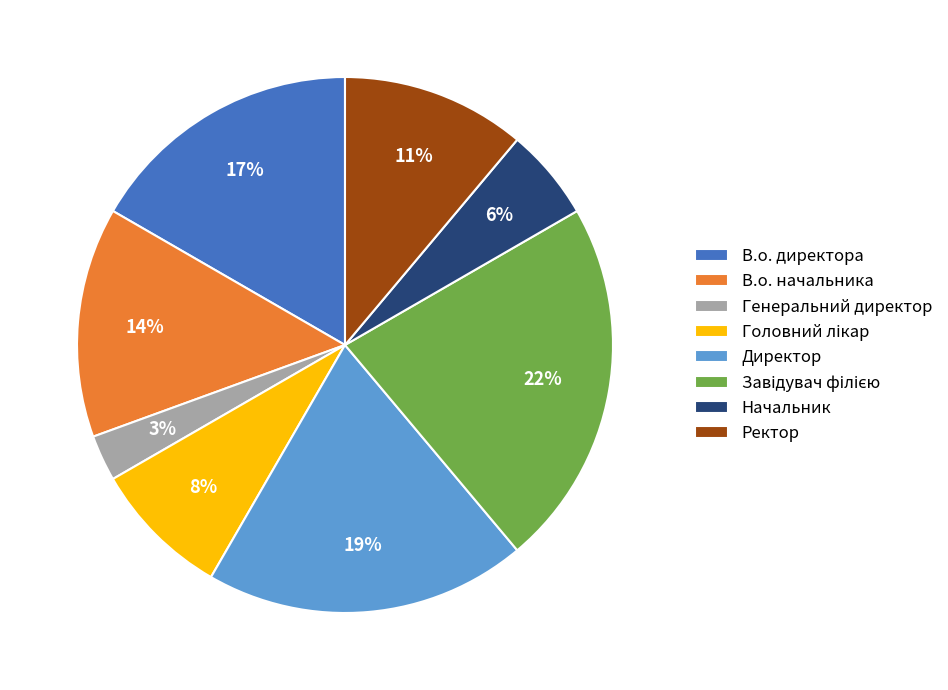

To the nearest percent, what is the difference between the largest and smallest slice percentages?

19%